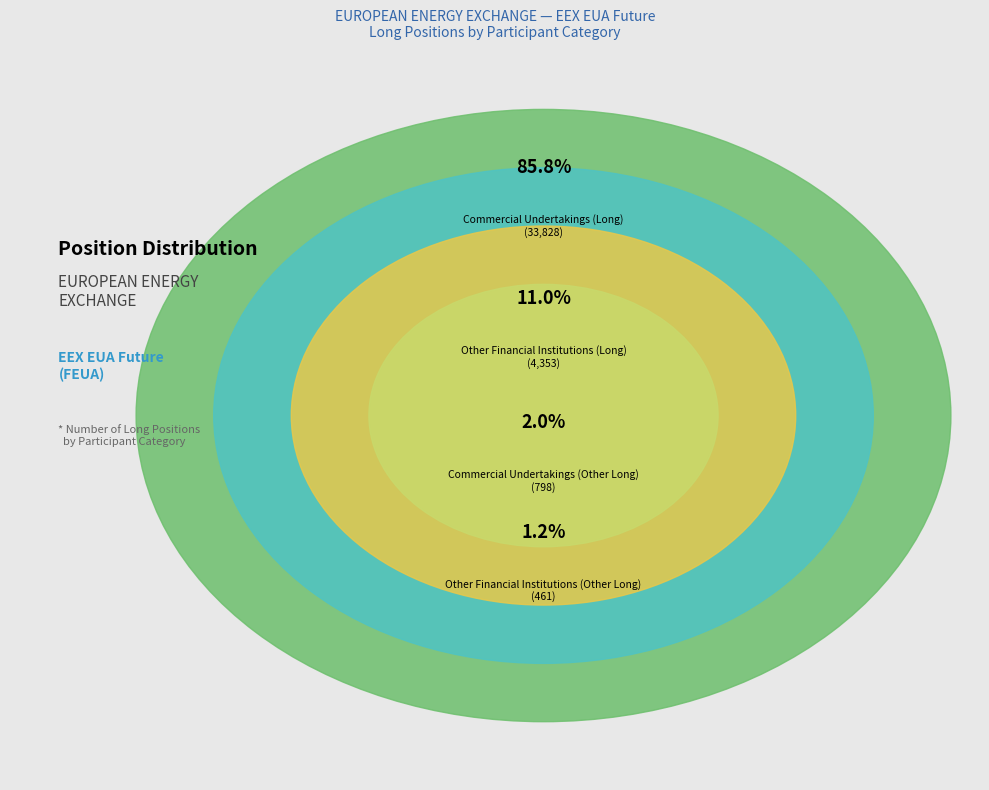

Does Commercial
Undertakings (Long) account for over 50% of the chart?

Yes